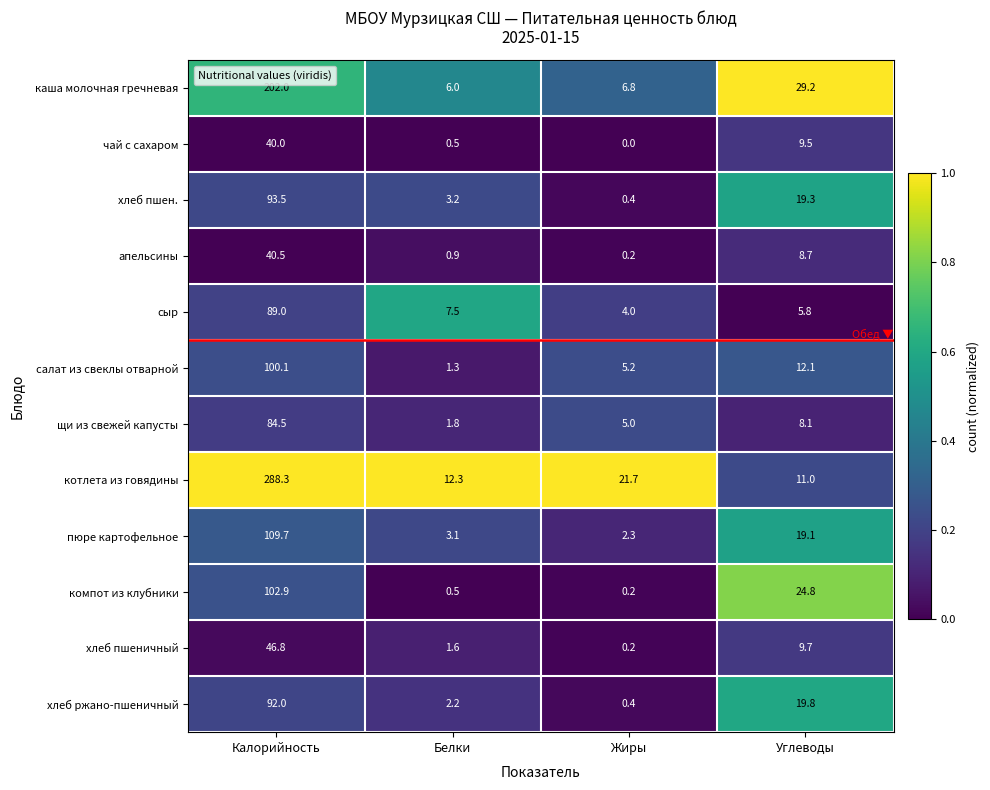

At which label does сыр reach its minimum?

Жиры